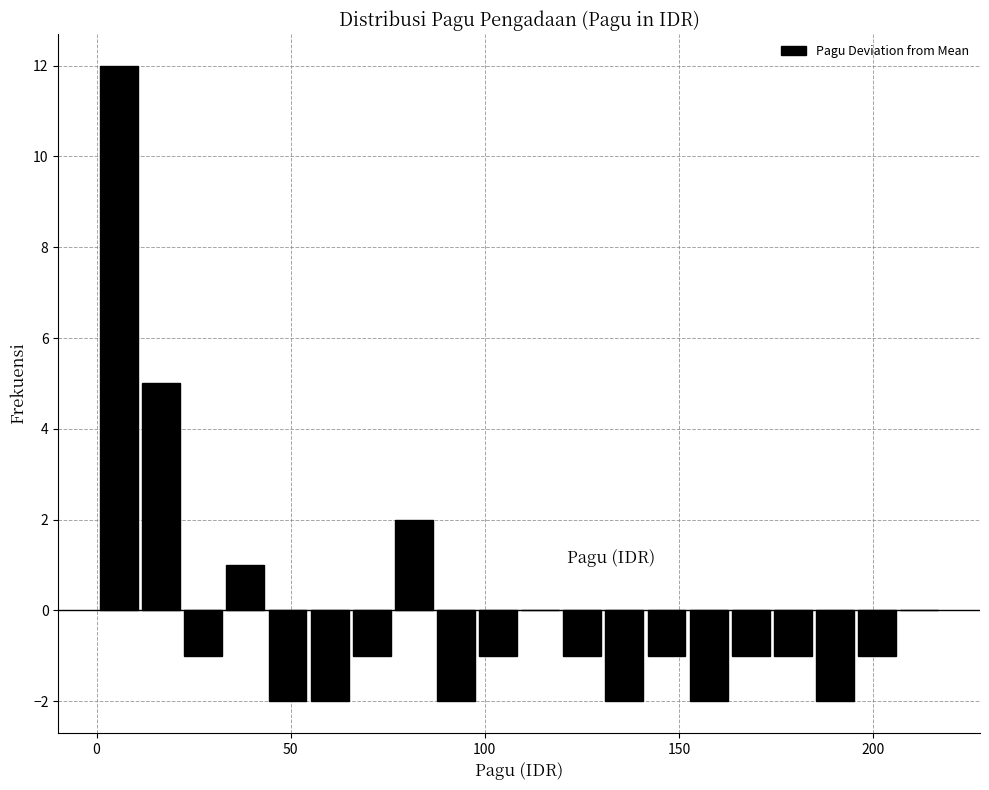

Around what value on the x-axis is the tallest bar? Give the approximate position of its centre, as read against the axis.

5